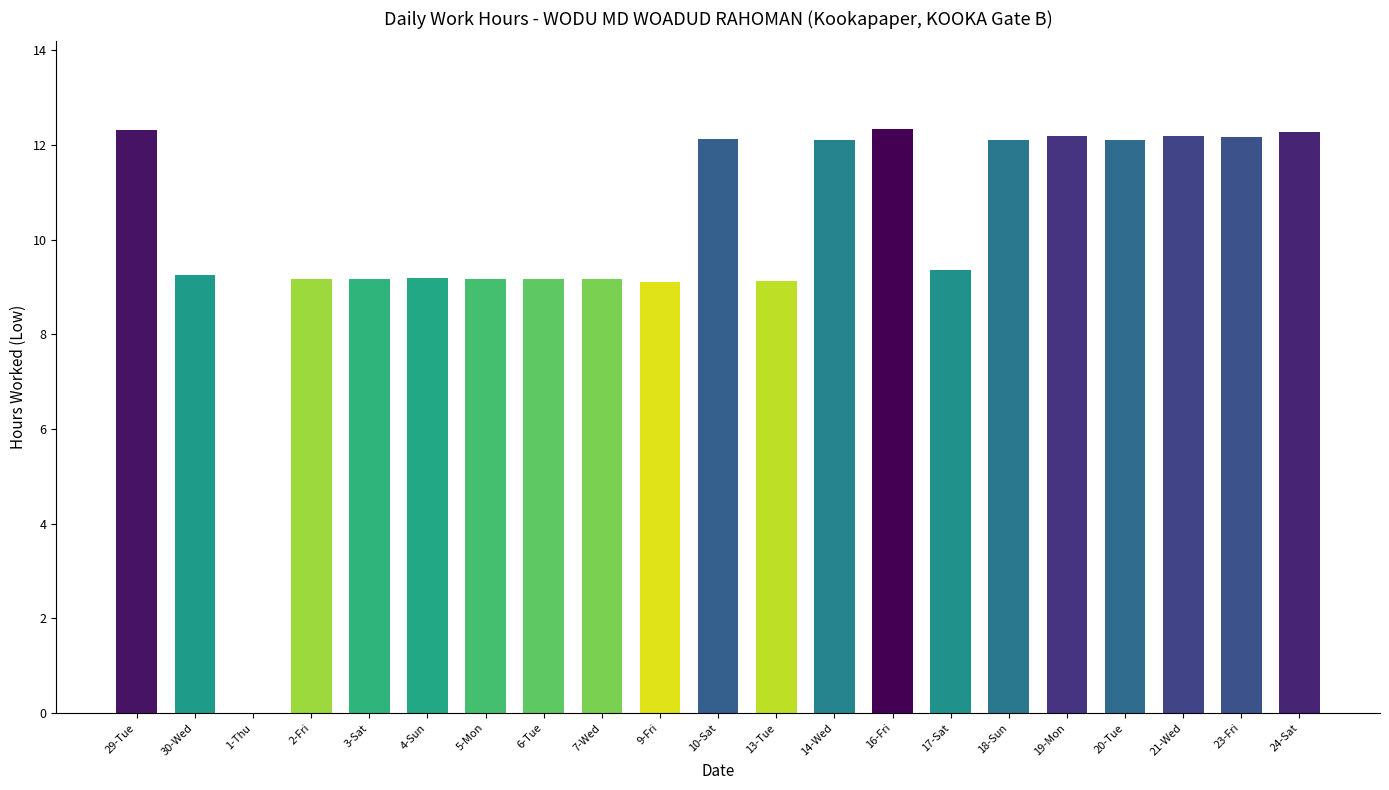

How many data points does each series have?

21